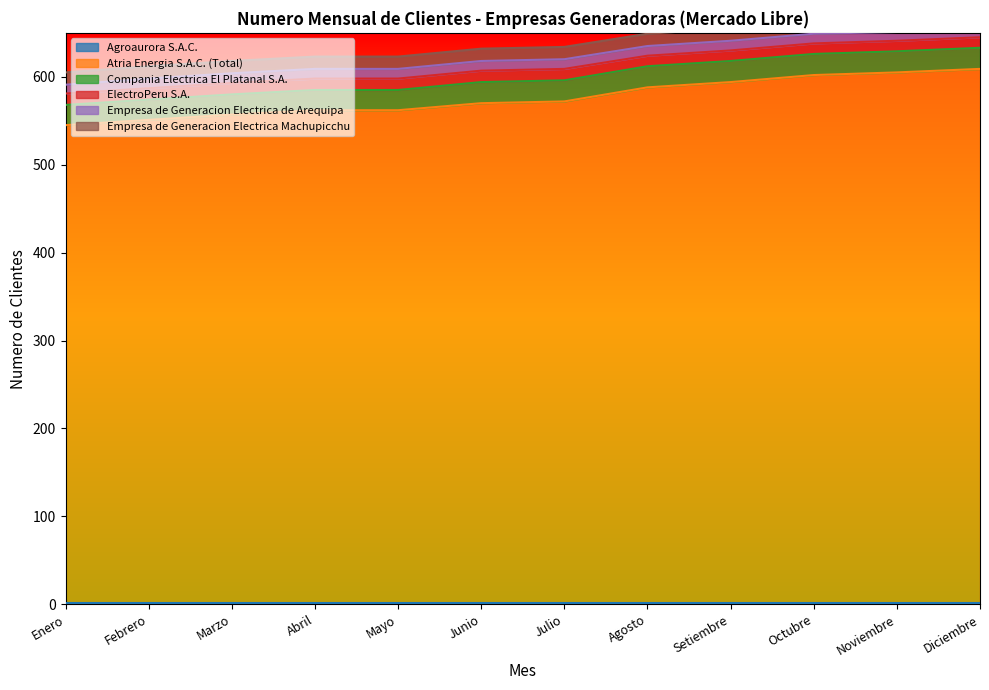

Rank the categories by Atria Energia S.A.C. (Total) value from highest to lowest.

Diciembre, Noviembre, Octubre, Setiembre, Agosto, Julio, Junio, Abril, Mayo, Marzo, Febrero, Enero